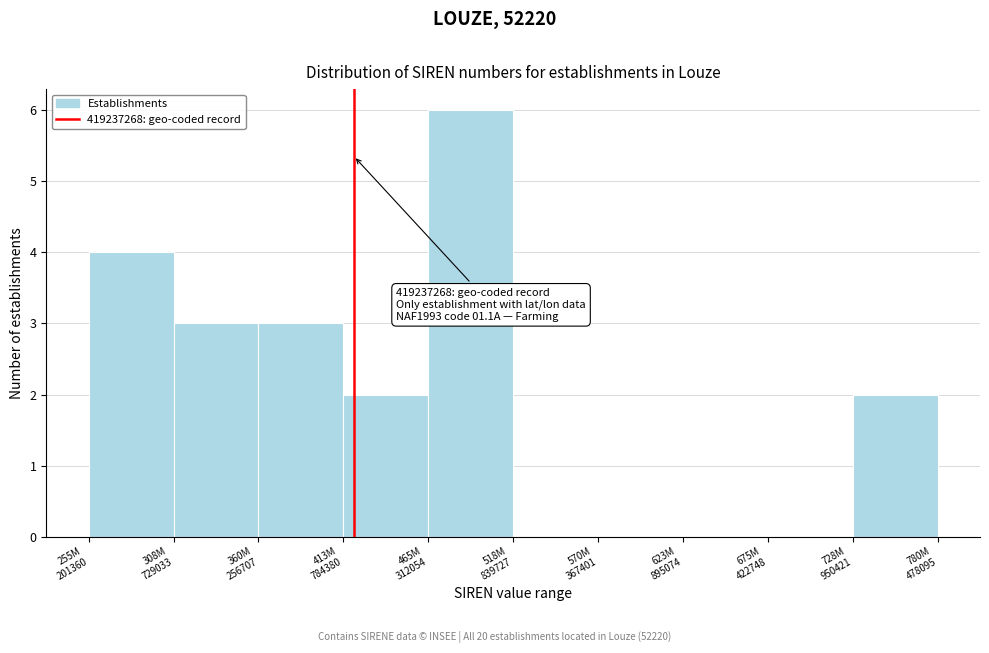

What is the maximum value shown in the chart?

6